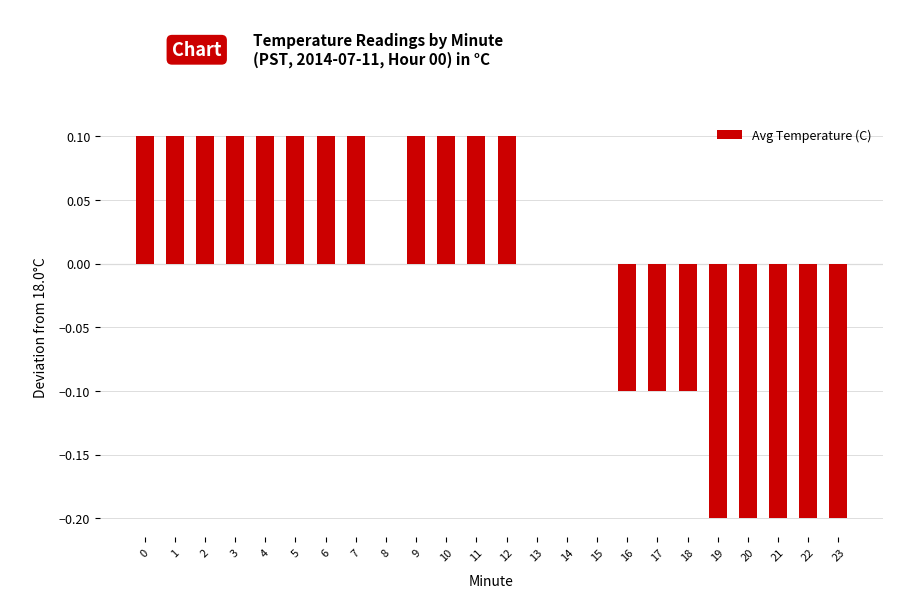

Read the value at 10.

0.1